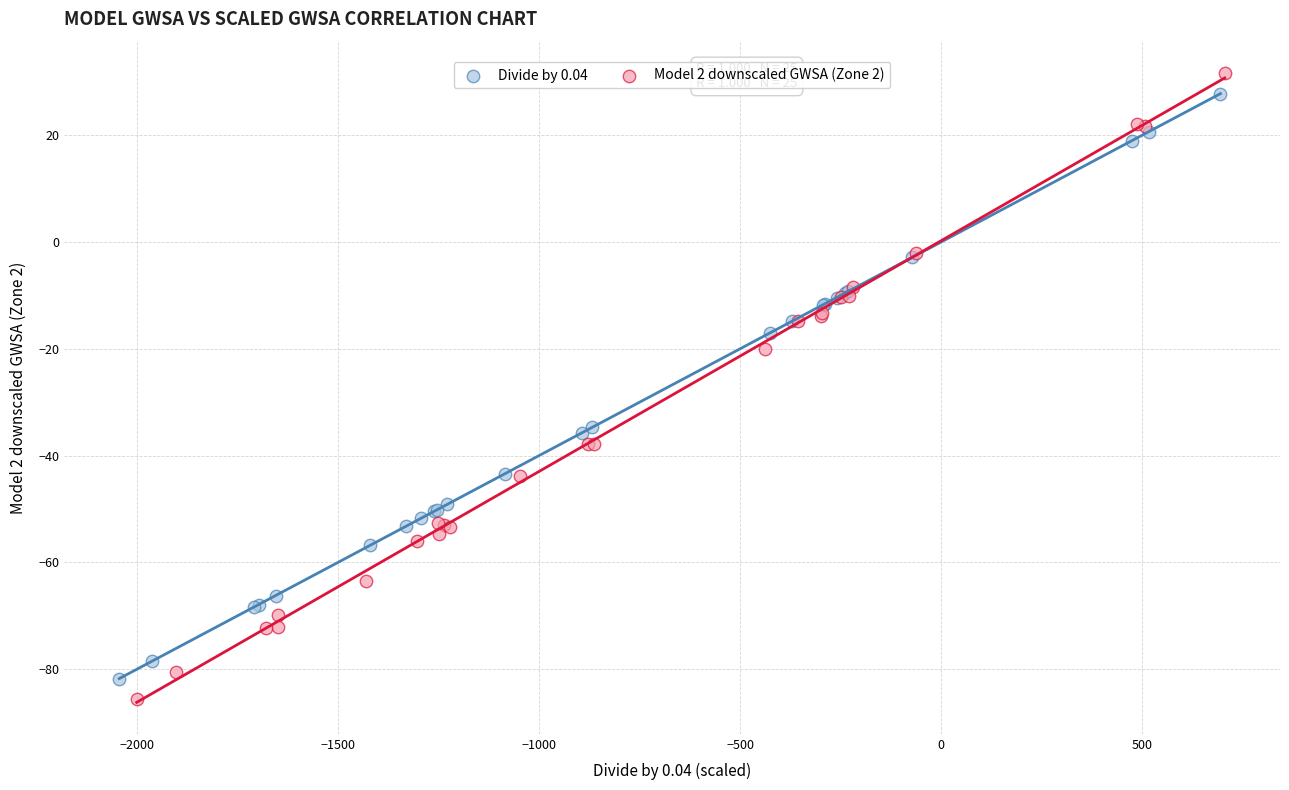

Which series has the widest spread of Y values?

Model 2 downscaled GWSA (Zone 2)